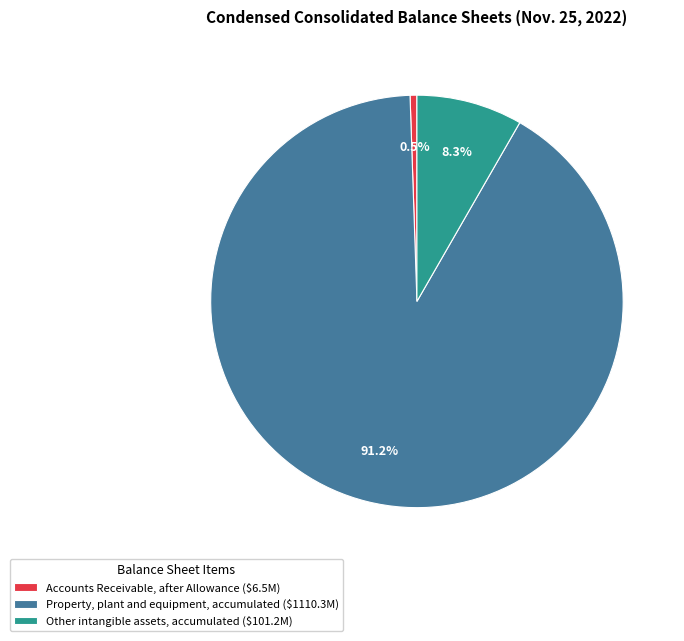

What is the smallest slice in the pie chart?

Accounts Receivable, after Allowance